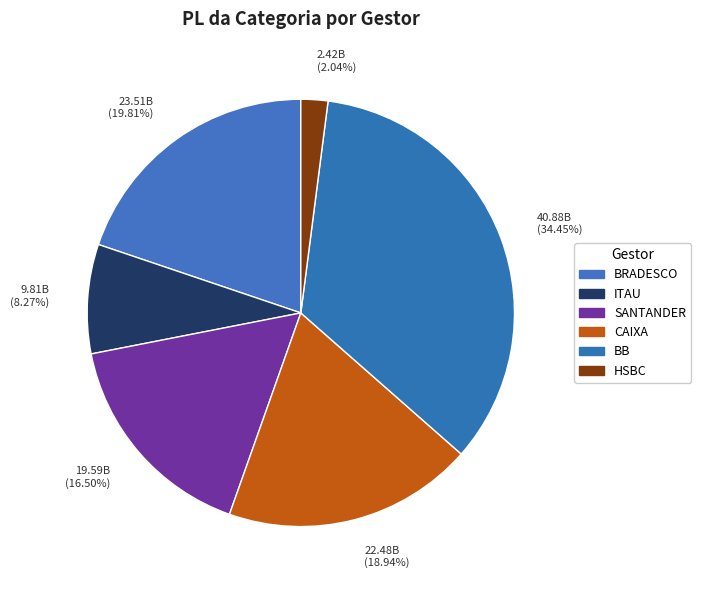

Count the number of slices in the pie.

6